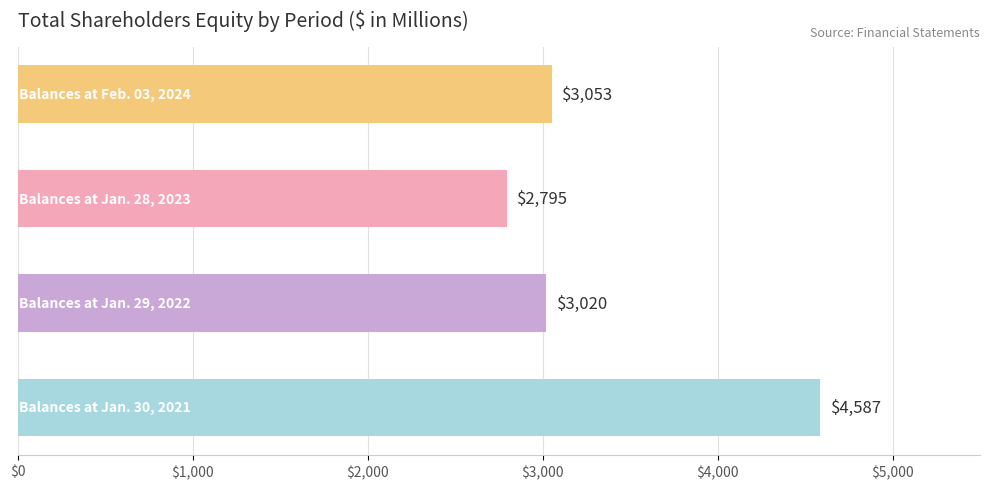

What is the difference between the second highest and second lowest values?

33